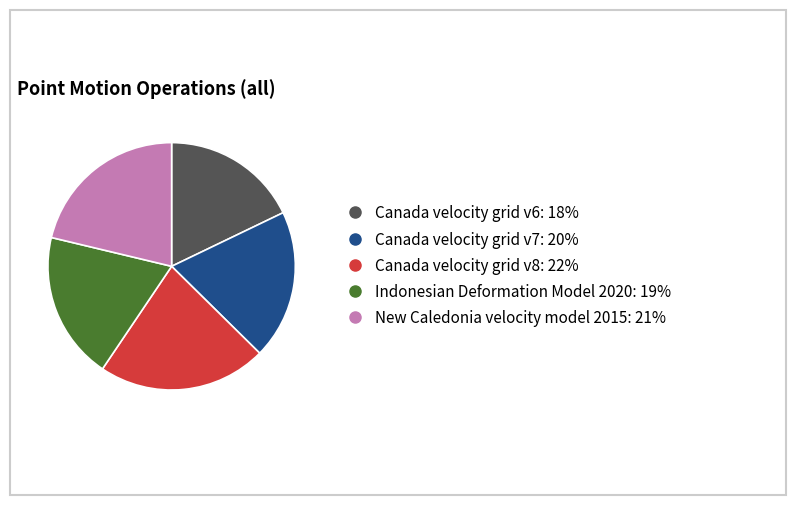

The Indonesian Deformation Model 2020 slice represents 19% of the pie. True or false?

True